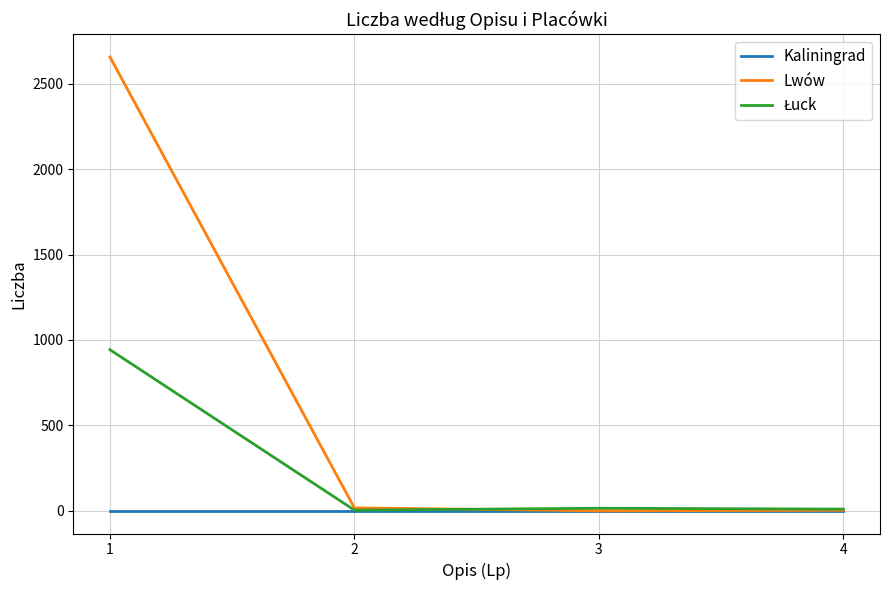

What is the greatest value displayed?

2657